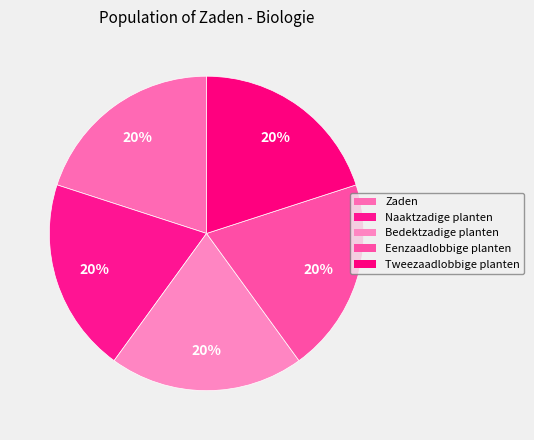

How many slices are in this pie chart?

5